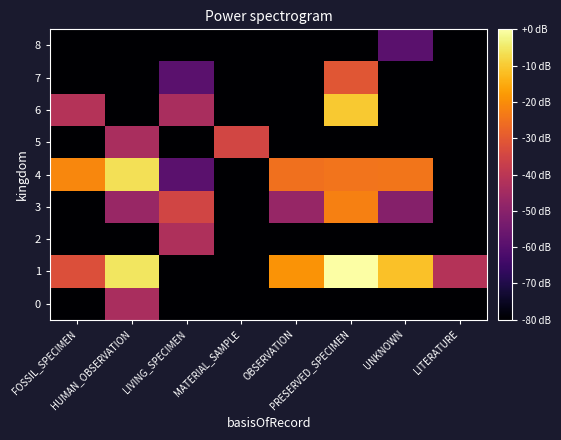

Which series has the largest total across all categories?

1